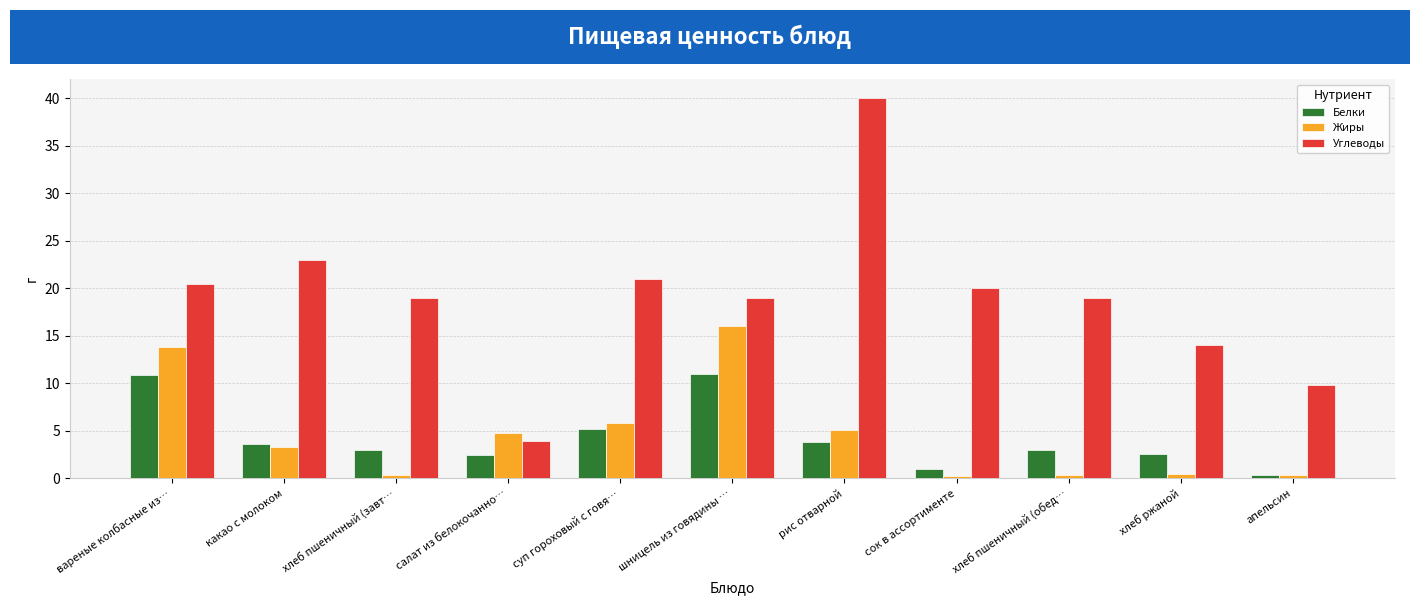

What is the sum of the Жиры values at хлеб ржаной and сок в ассортименте?

0.7